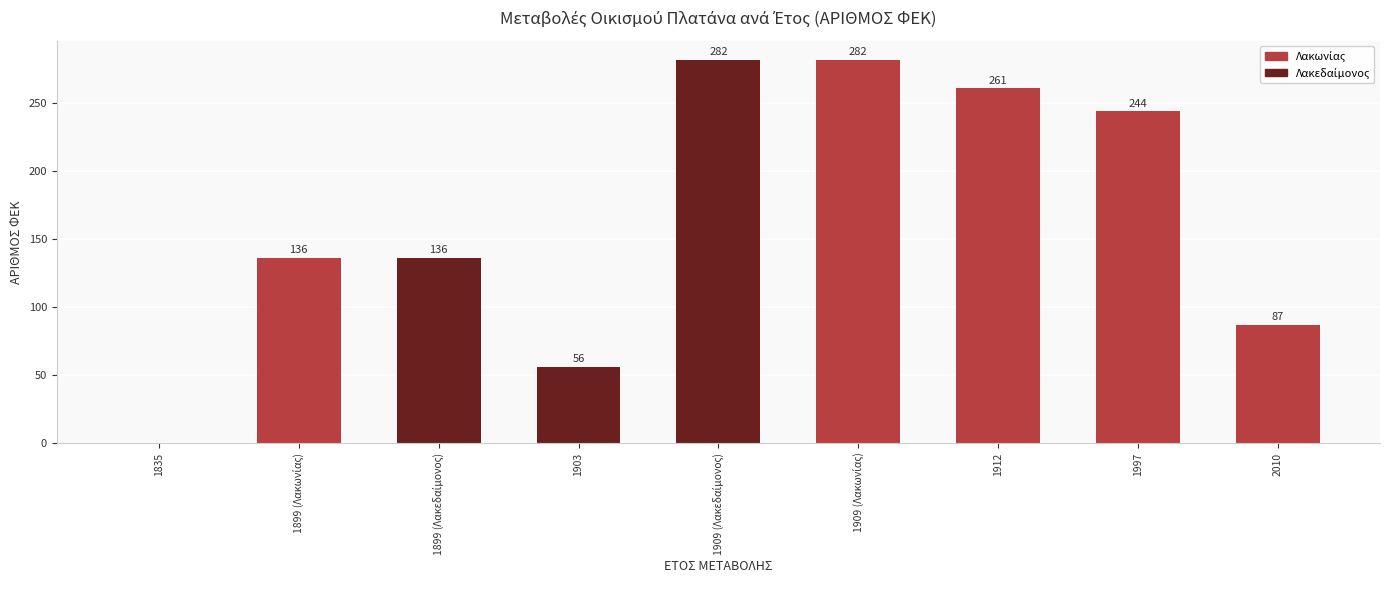

What is the maximum value shown in the chart?

282